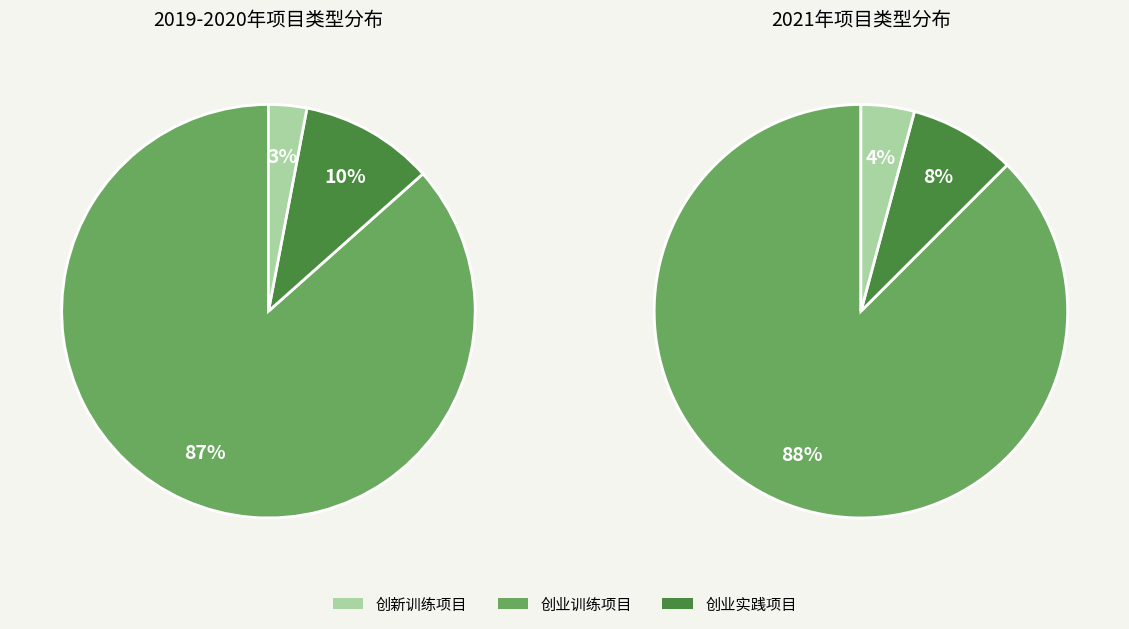

Does 创业实践项目 account for over 50% of the chart?

No